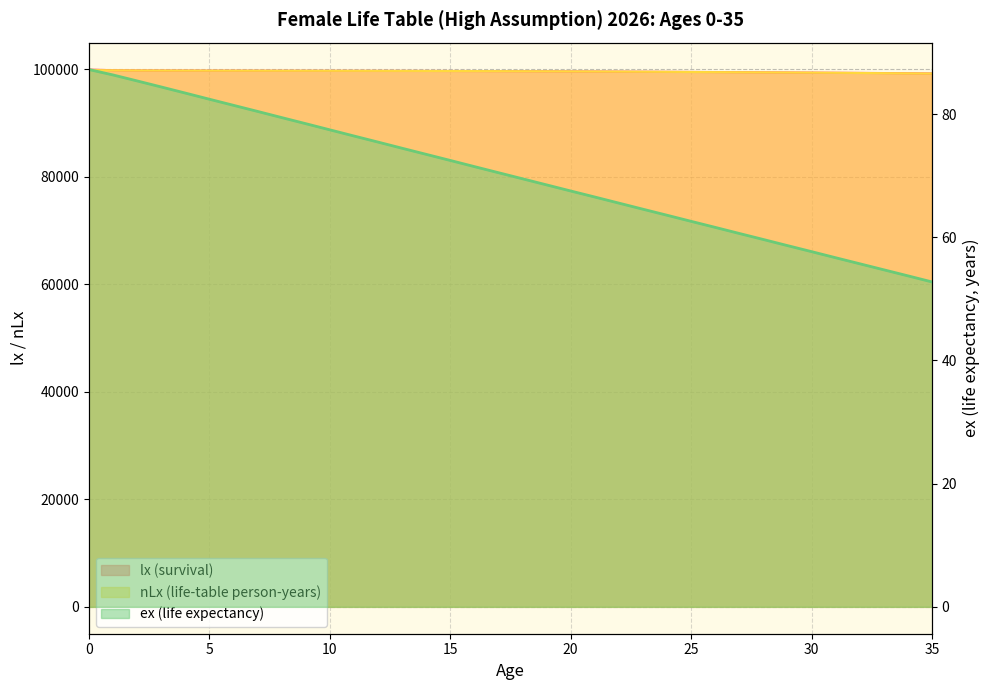

True or false: lx (survival) and nLx (life-table person-years) cross at least once.

False